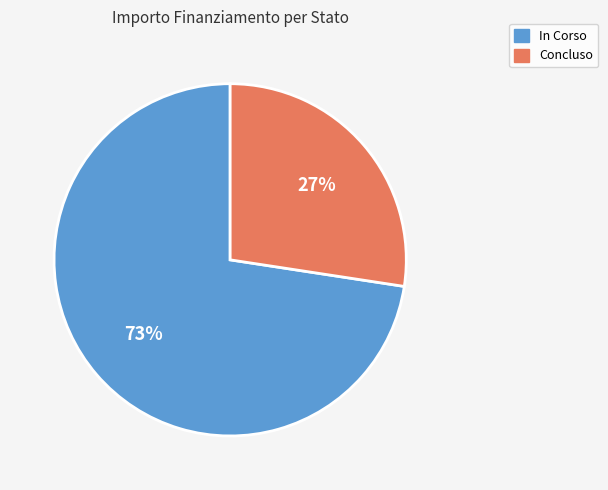

Is it true that In Corso is 73% of the pie?

True